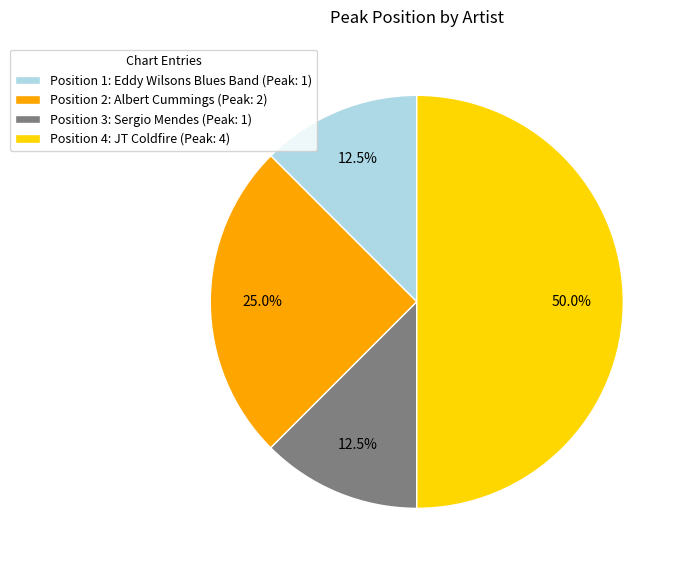

How many slices are in this pie chart?

4